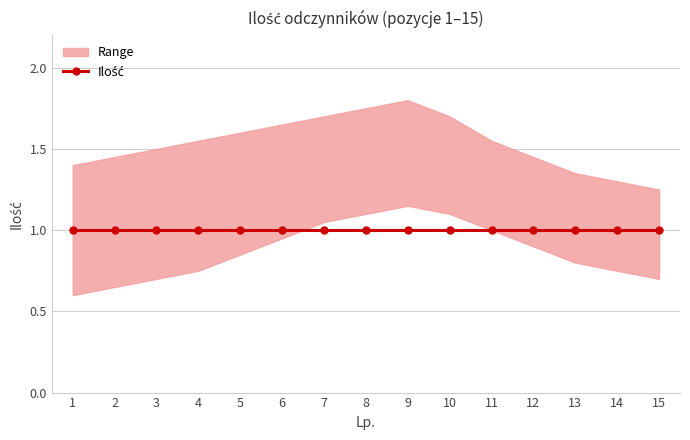

Read the lower value at 1.

0.6